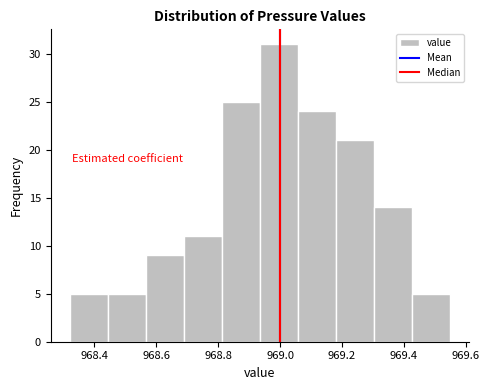

Reading left to right, list every bar in this chart as the range it spans on the x-axis followed by its height. Neither the bar edges nor the heights are printed on the chart, so give them approximately, as read against the axes.

968.32 to 968.44: 5
968.44 to 968.56: 5
968.56 to 968.68: 9
968.68 to 968.82: 11
968.82 to 968.94: 25
968.94 to 969.06: 31
969.06 to 969.18: 24
969.18 to 969.30: 21
969.30 to 969.42: 14
969.42 to 969.56: 5